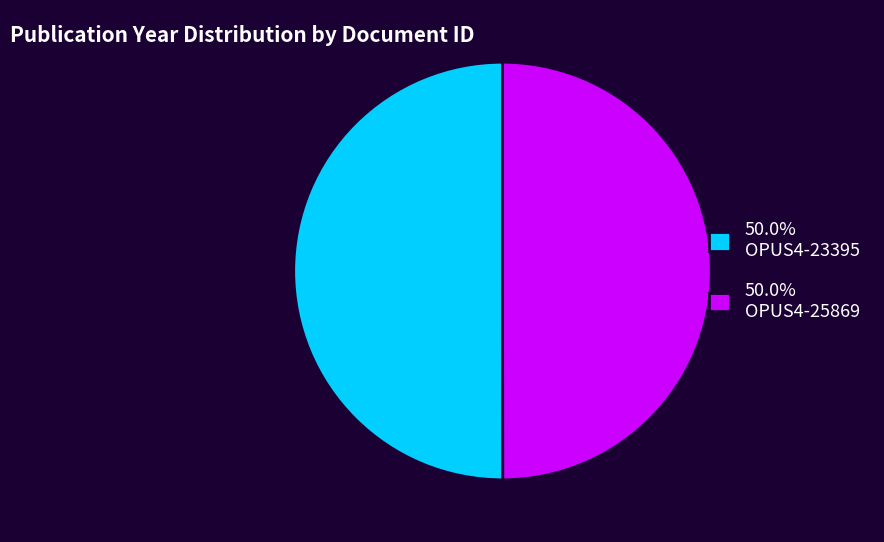

What is the ratio of the value at 50.0% OPUS4-23395 to the value at 50.0% OPUS4-25869?

1.0